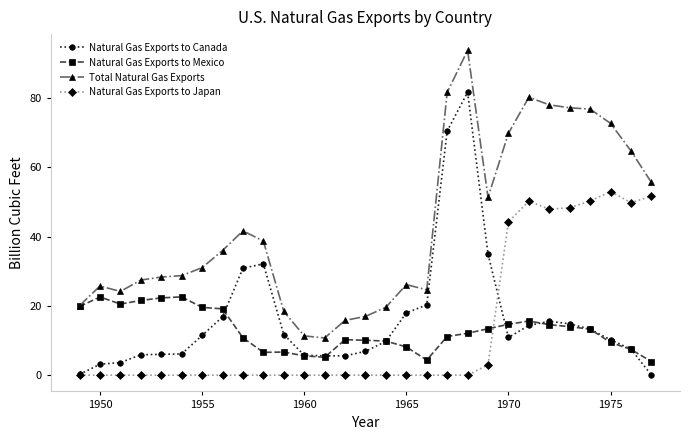

True or false: Total Natural Gas Exports and Natural Gas Exports to Japan cross at least once.

False